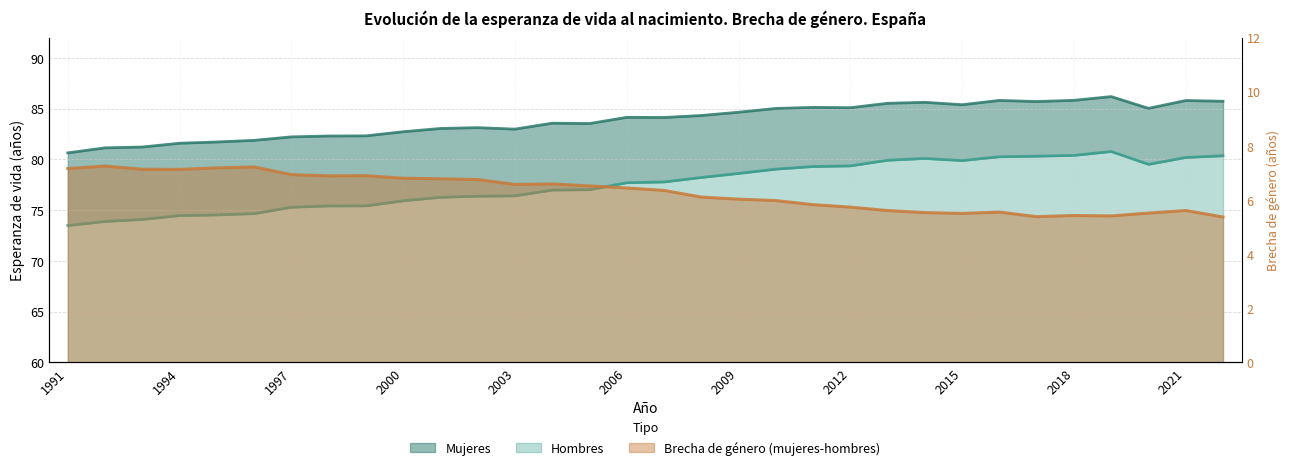

What is the sum of the Hombres values at 2010 and 2016?

159.3